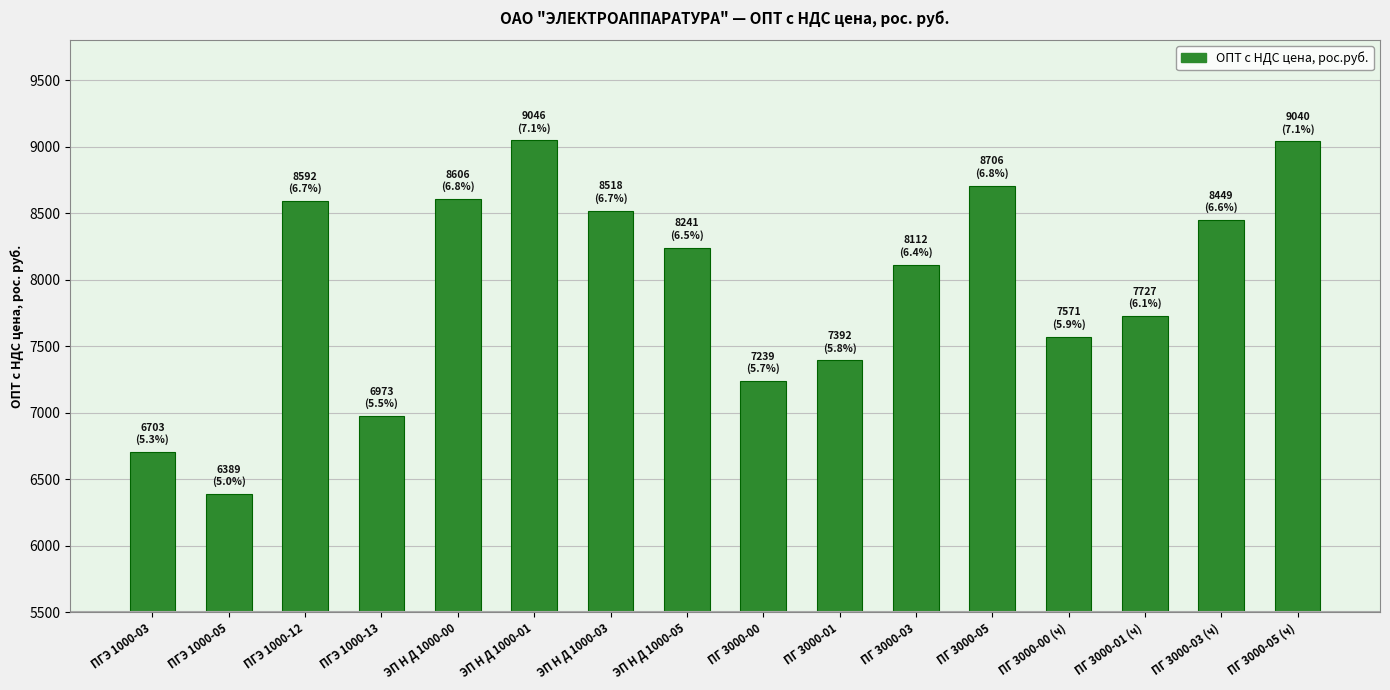

How many series are shown in this chart?

1